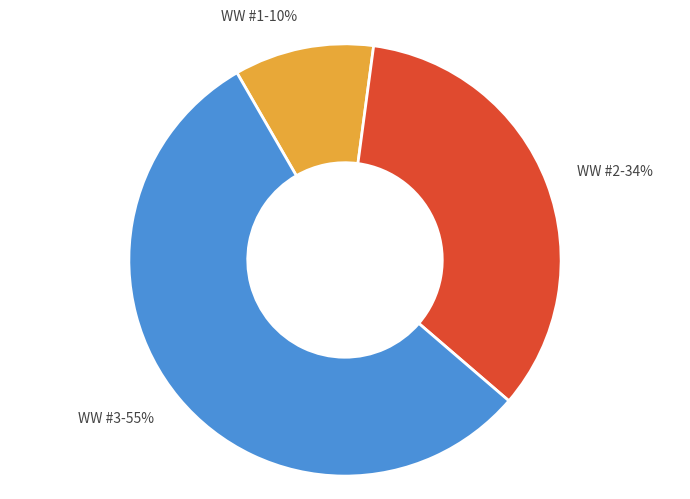

Count the number of slices in the pie.

3